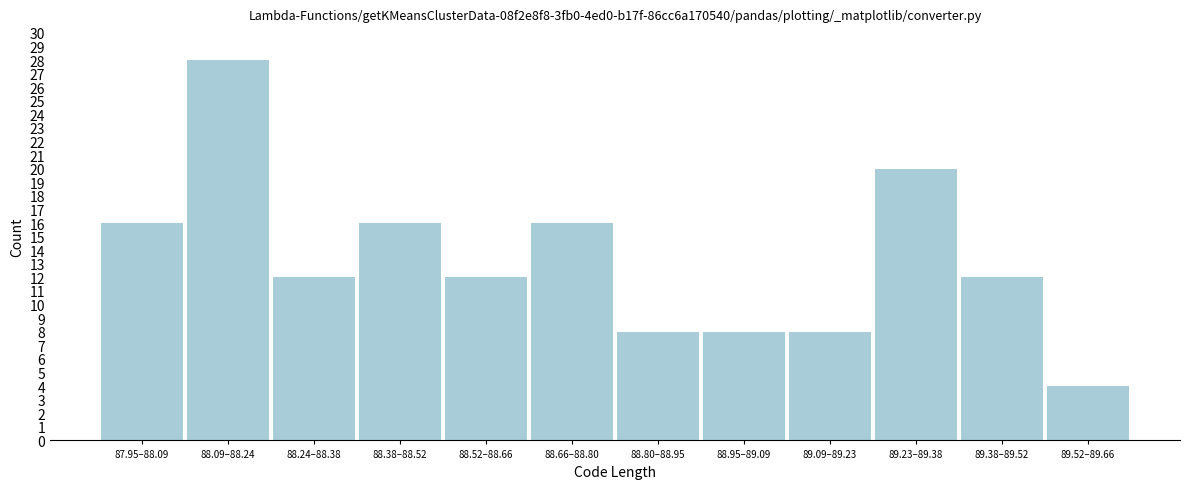

Reading left to right, what are all the values shown in this chart?

16	28	12	16	12	16	8	8	8	20	12	4